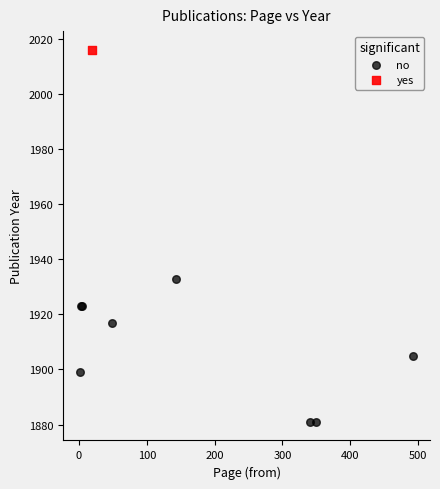

What are all the series names shown in the legend?

no, yes